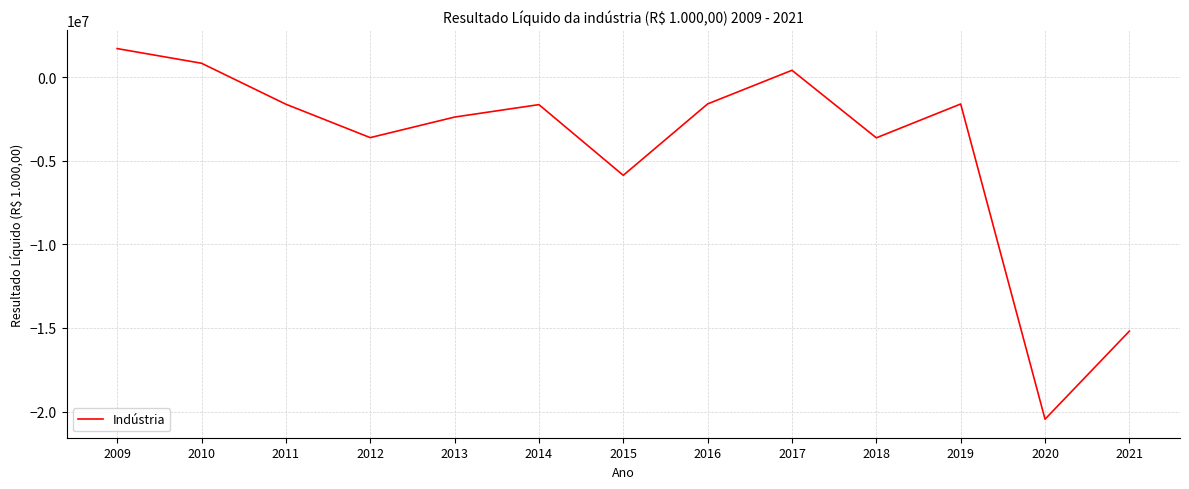

Is this an area chart (filled region under the line)?

No